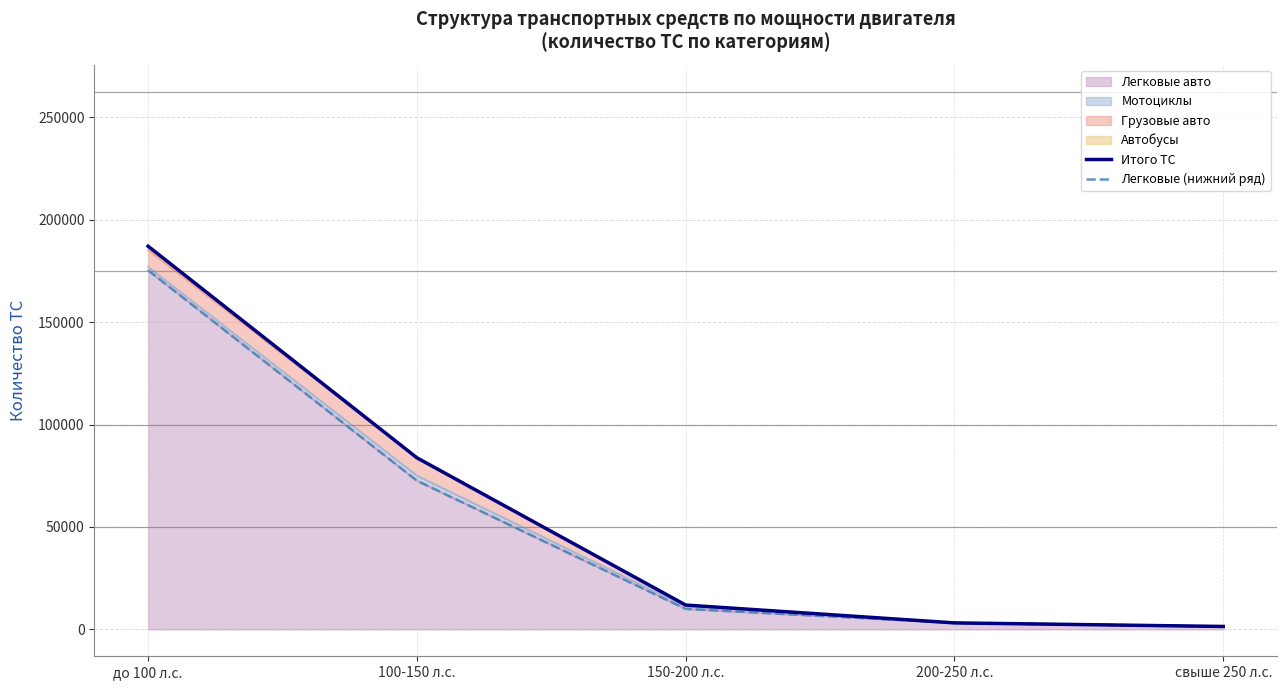

What is the sum of the Итого ТС values at свыше 250 л.с. and 200-250 л.с.?

4600